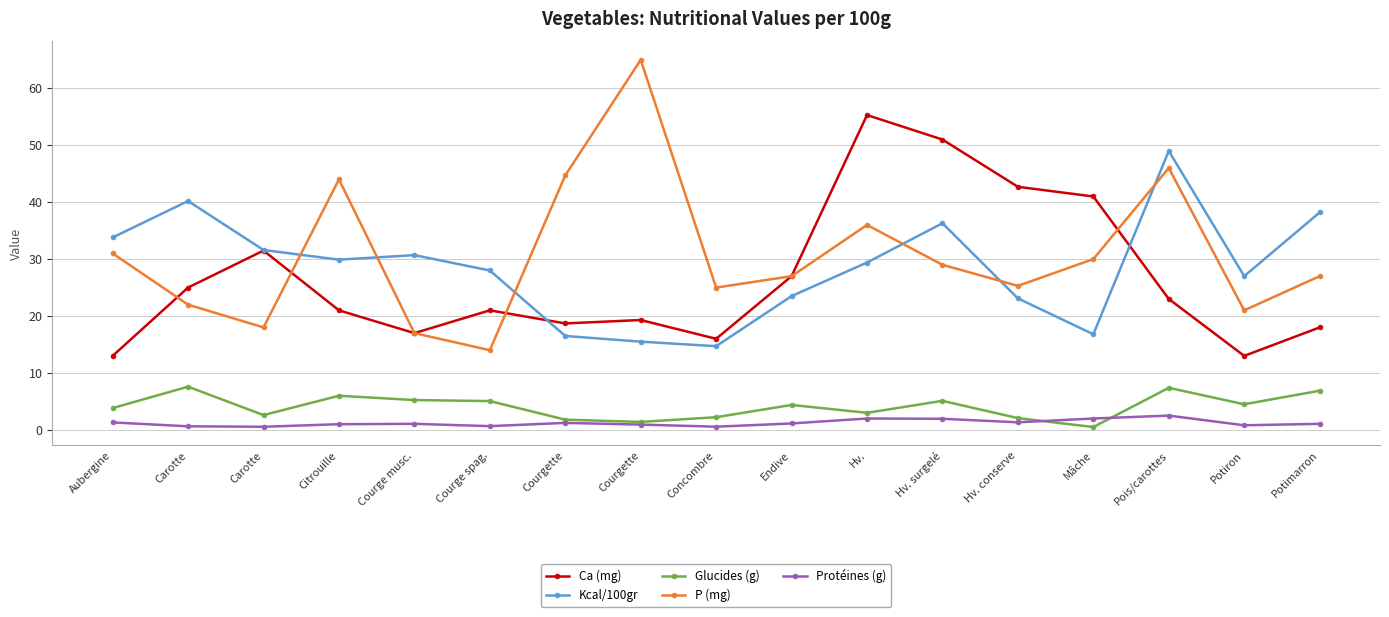

What is the difference between the second highest and minimum values in the Ca (mg) series?

38.0